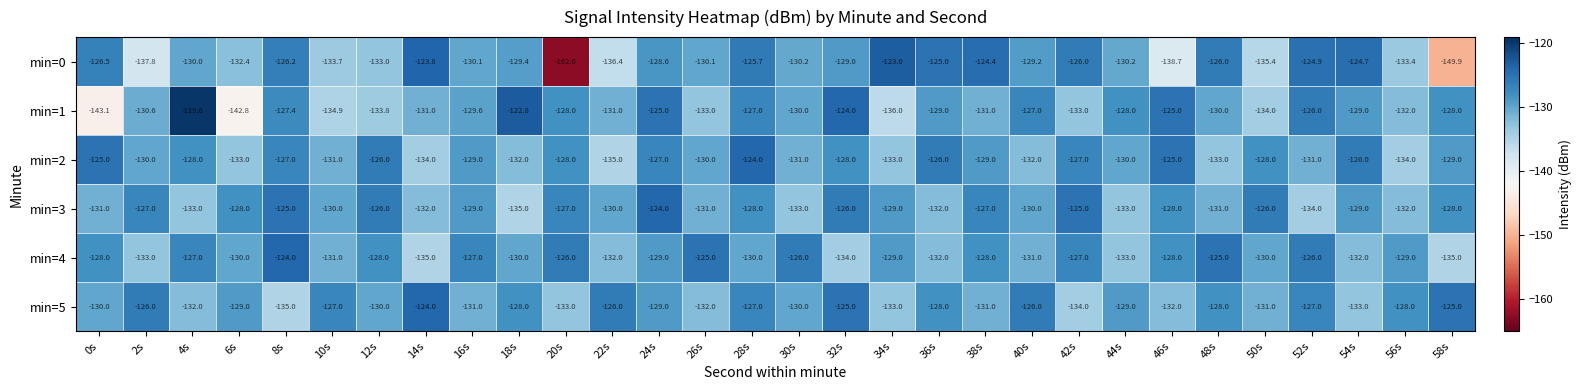

Which series has the largest range (max minus min)?

min=0